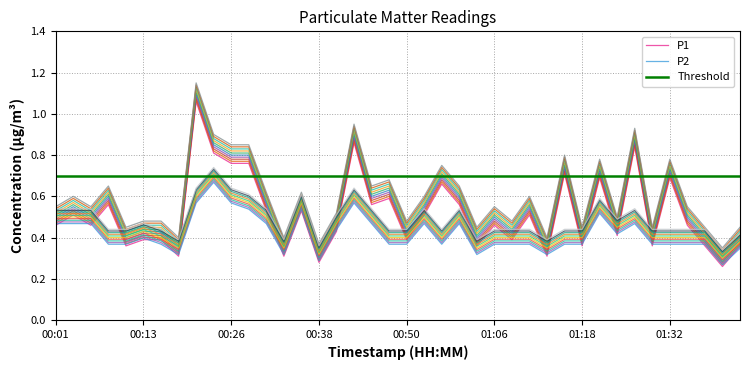

What is the label of the 36th point from the right?

00:11